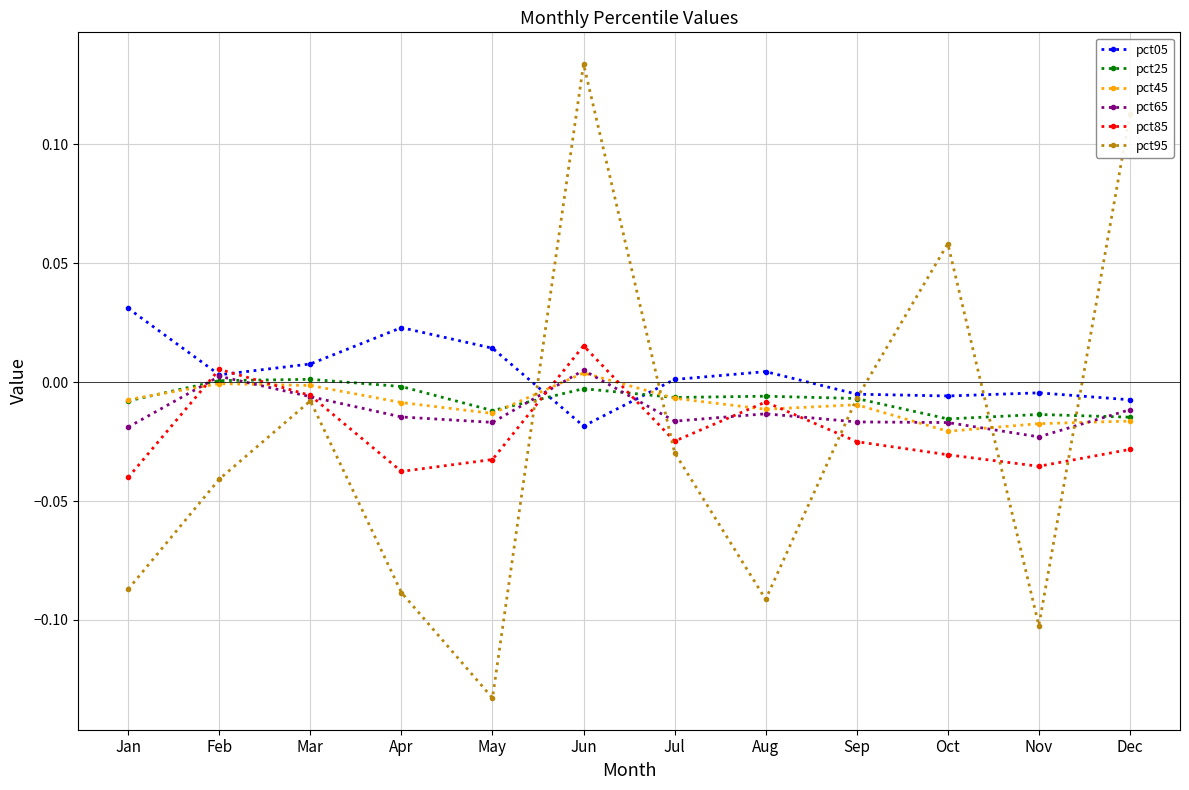

The value of pct05 at Aug is 0.0. True or false?

True